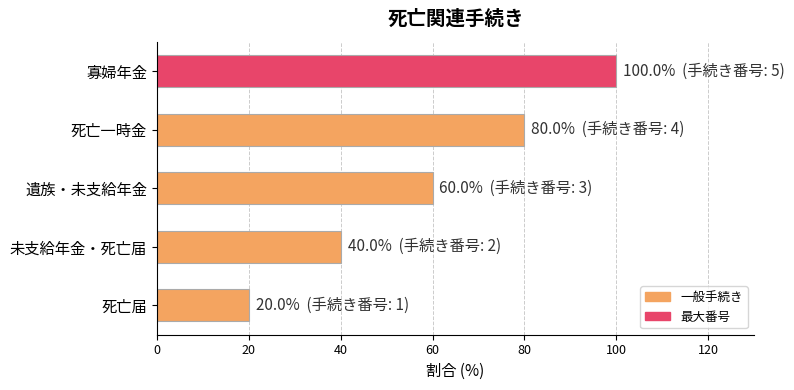

What is the change in value from 死亡届 to 寡婦年金?

+80